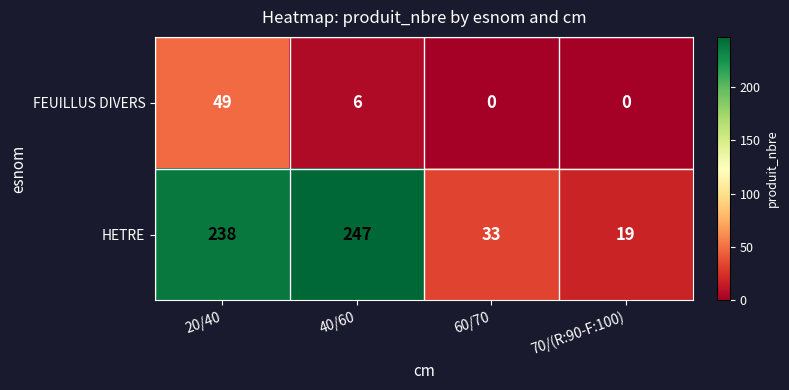

Reading left to right, transcribe all the data shown in this chart.

FEUILLUS DIVERS: 49	6	0	0
HETRE: 238	247	33	19